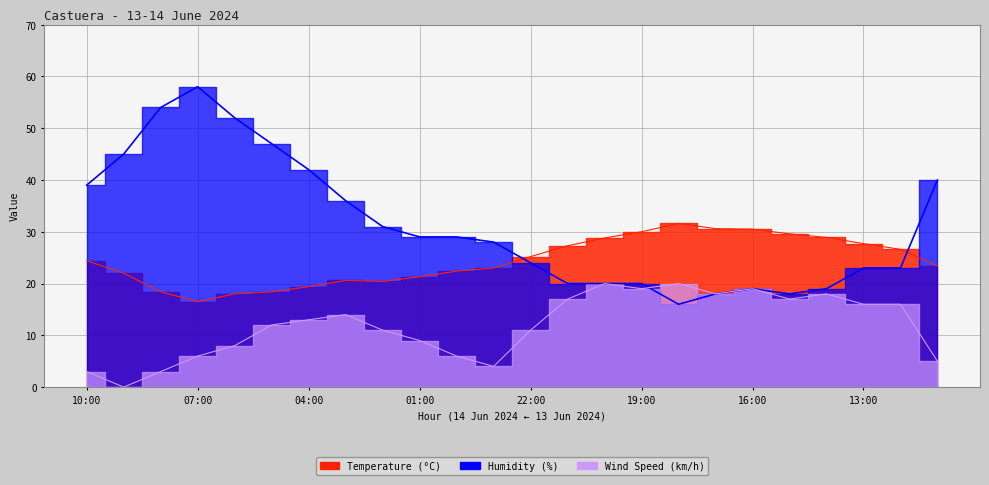

Where is the first local maximum for Humidity (%)?

07:00